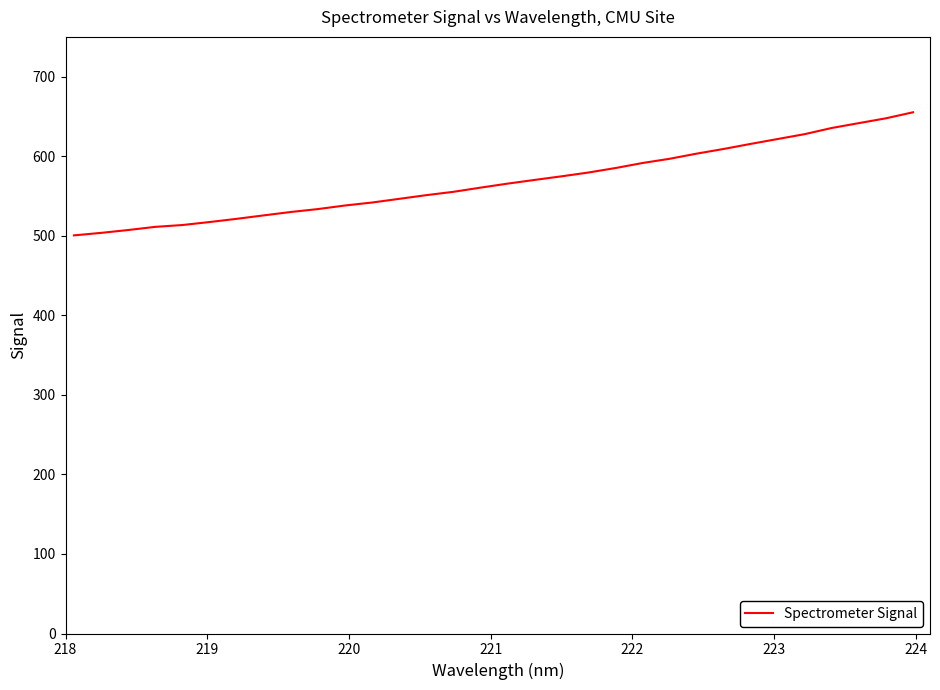

What is the difference between the maximum and minimum values?

154.7